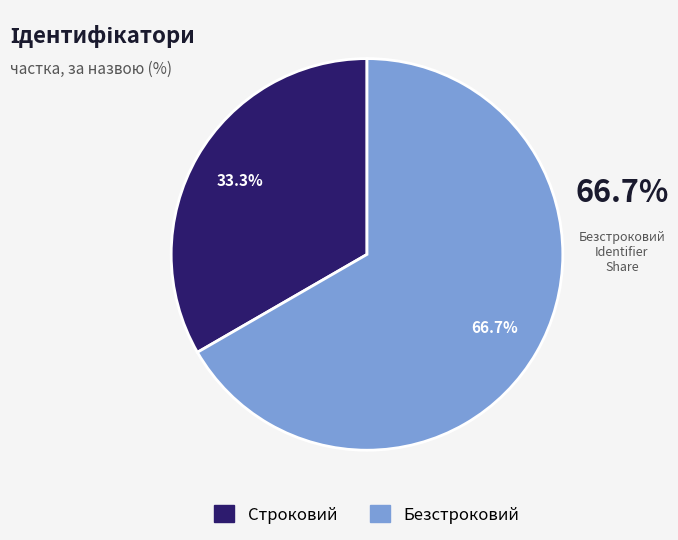

Is it true that Строковий is 22% of the pie?

False